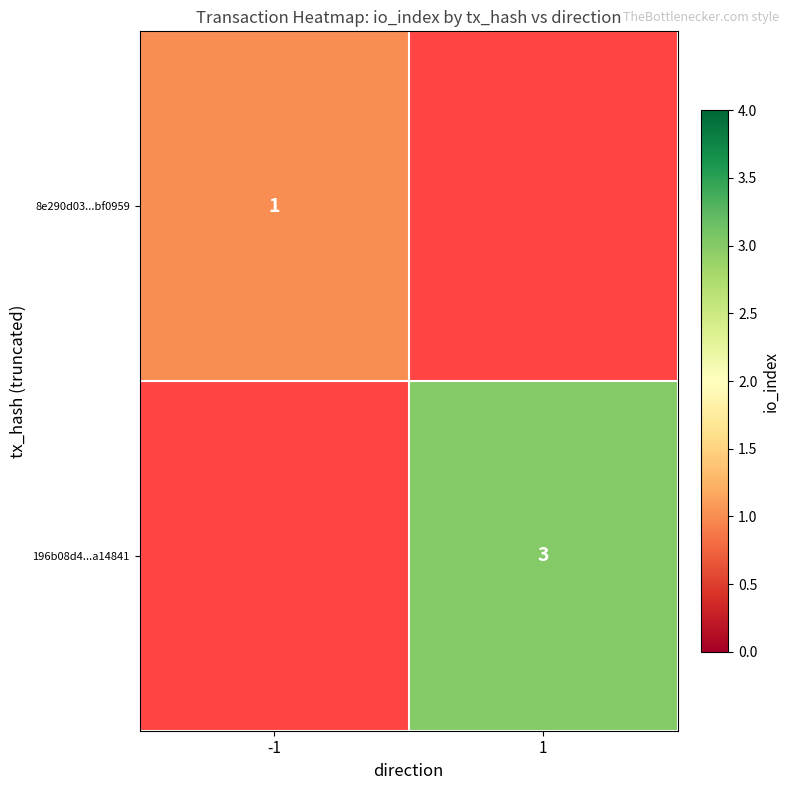

True or false: 8e290d03...bf0959 has a value of 1 at -1.

True